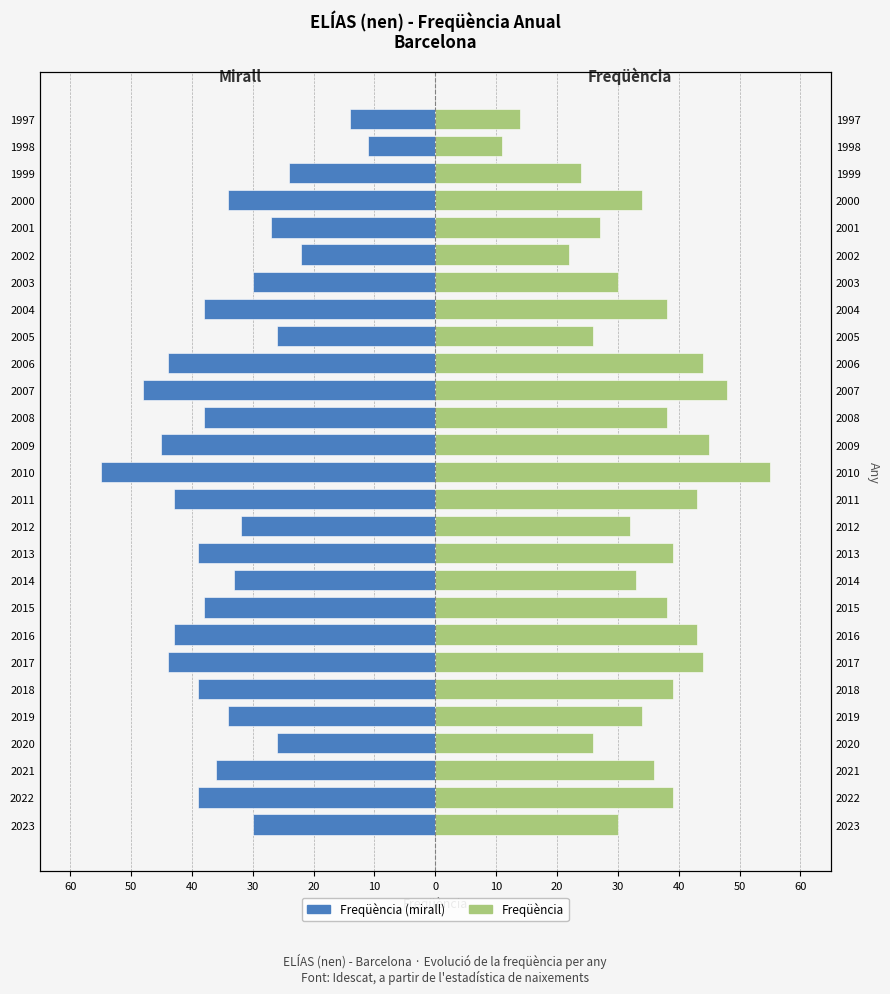

What are all the series names shown in the legend?

Freqüència (mirall), Freqüència